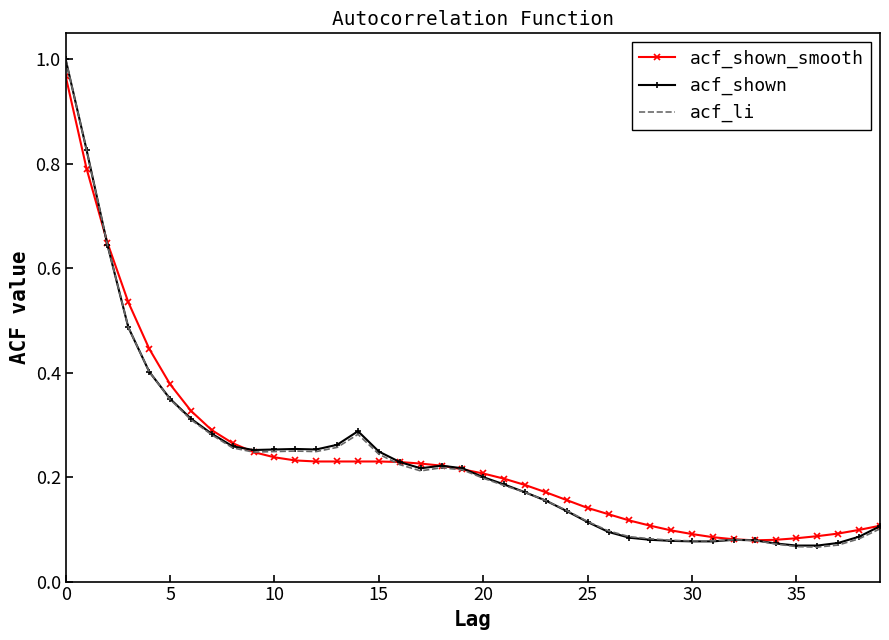

What are all the series names shown in the legend?

acf_shown_smooth, acf_shown, acf_li